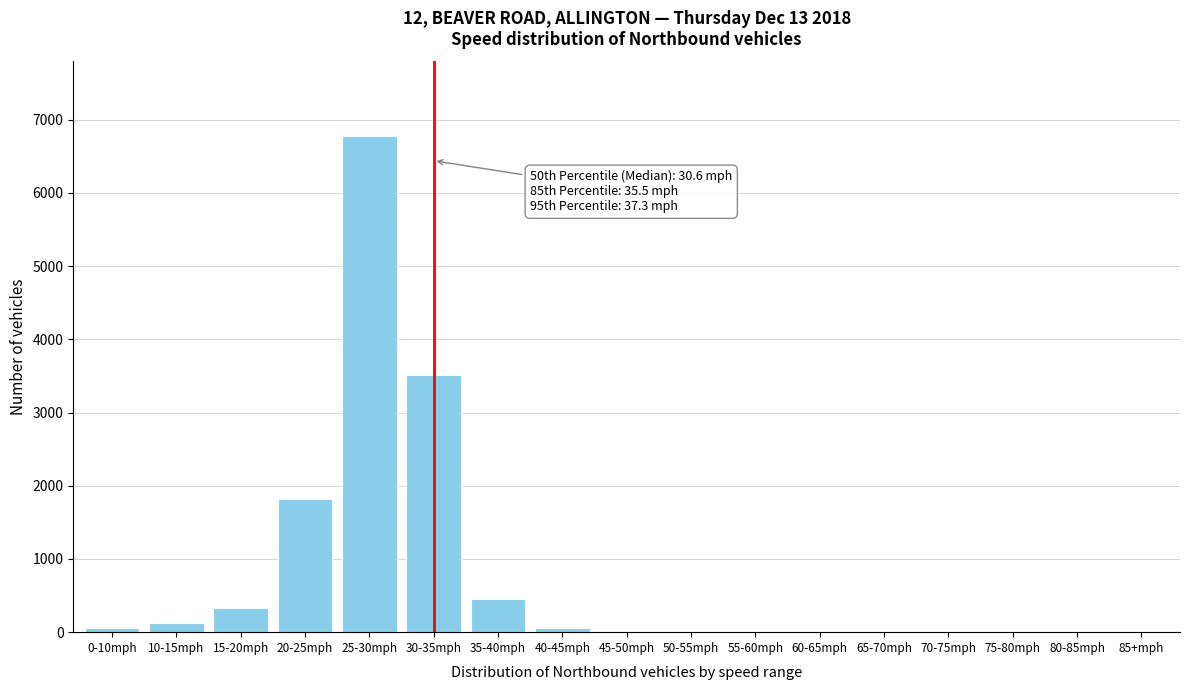

Where is the data nearest to the value 3389?

30-35mph